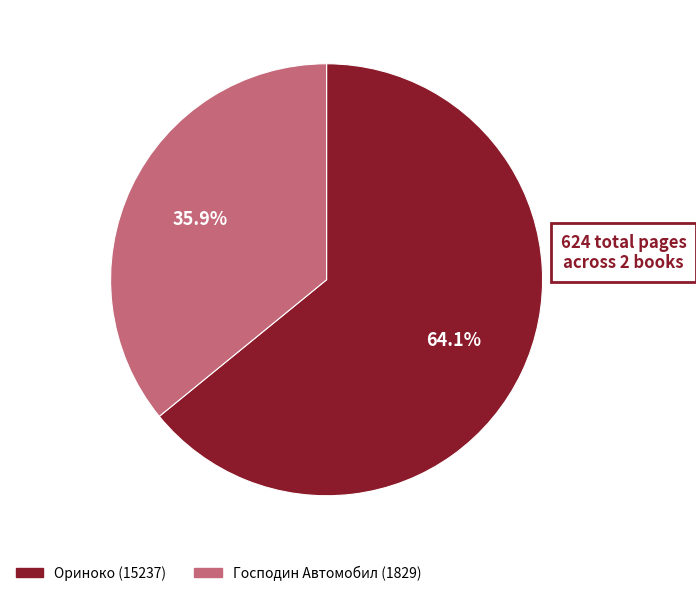

Rank the categories by value from highest to lowest.

Ориноко (15237), Господин Автомобил (1829)